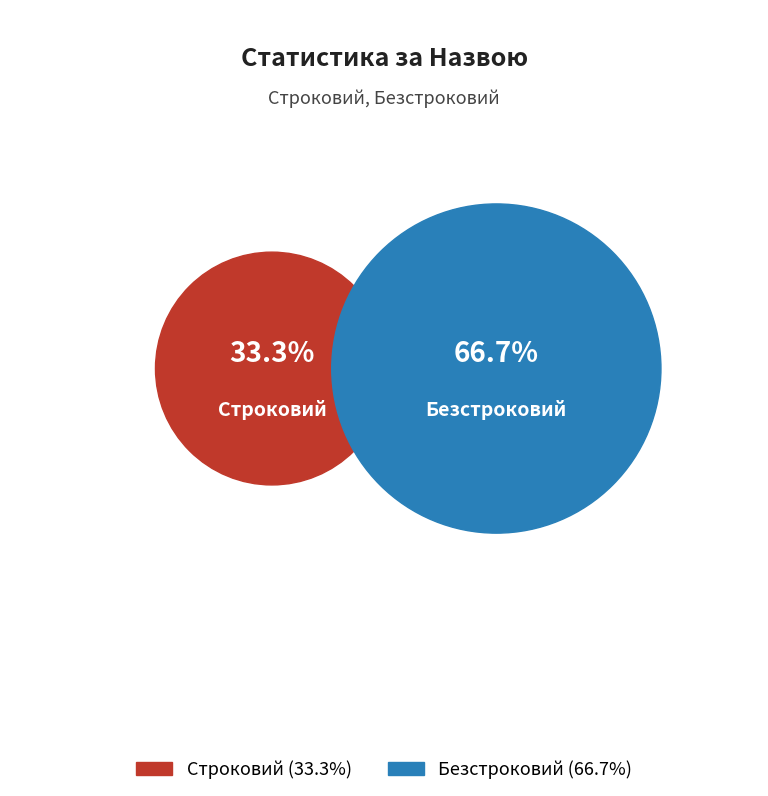

The Безстроковий slice represents 67% of the pie. True or false?

True